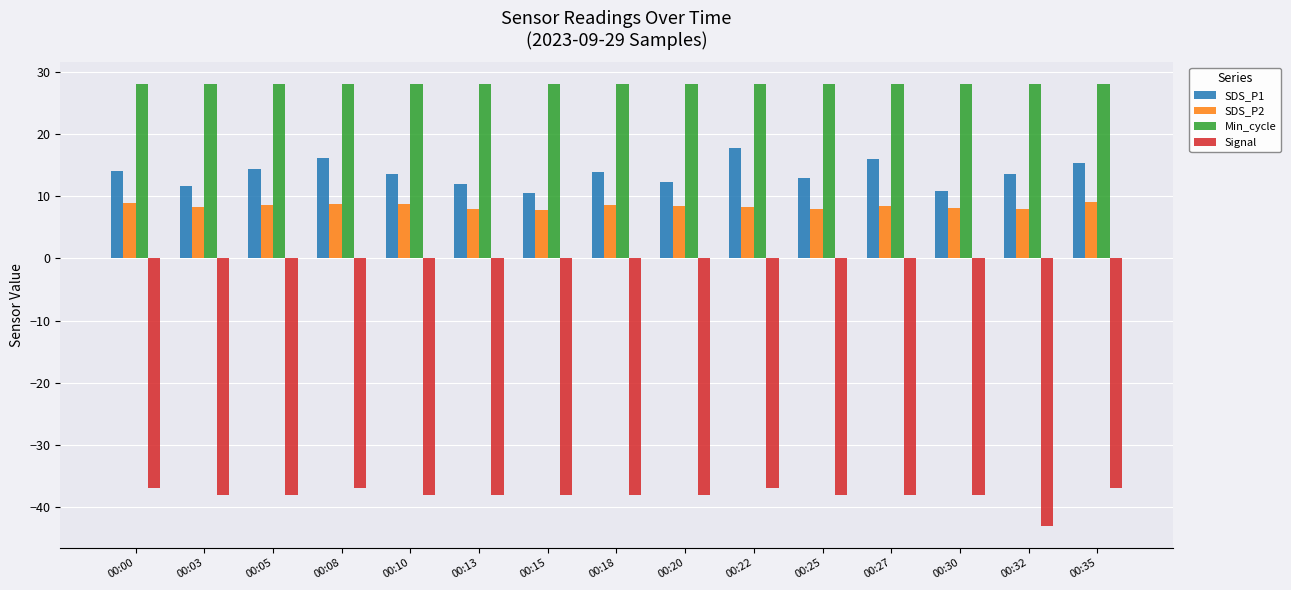

What is the value of the Signal bar at the 5th from the left?

-38.0